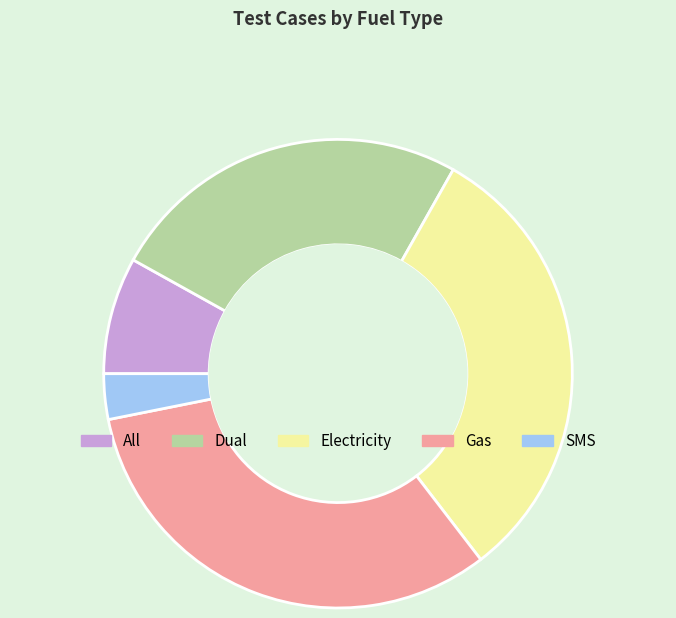

Do Electricity and SMS together represent more than half of the pie?

No